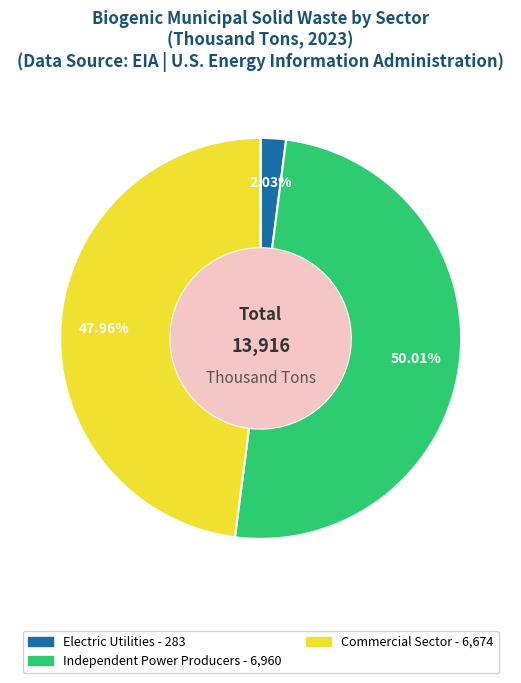

What is the majority slice?

Independent Power Producers